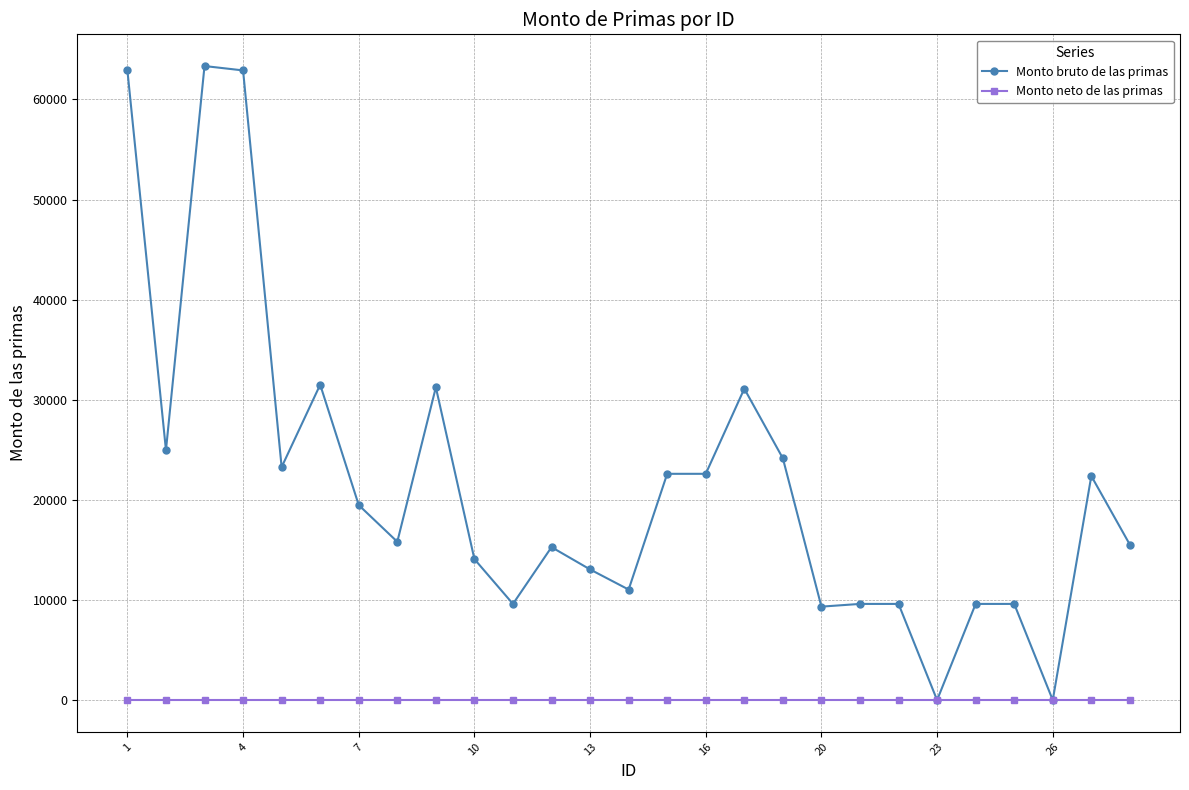

Which series has the largest range (max minus min)?

Monto bruto de las primas